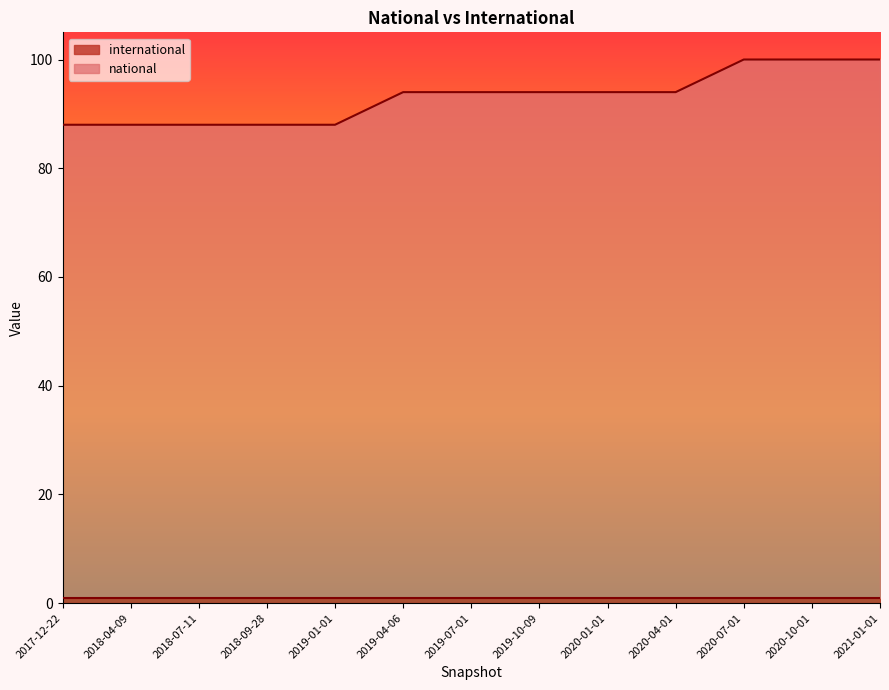

What is the average value?

93